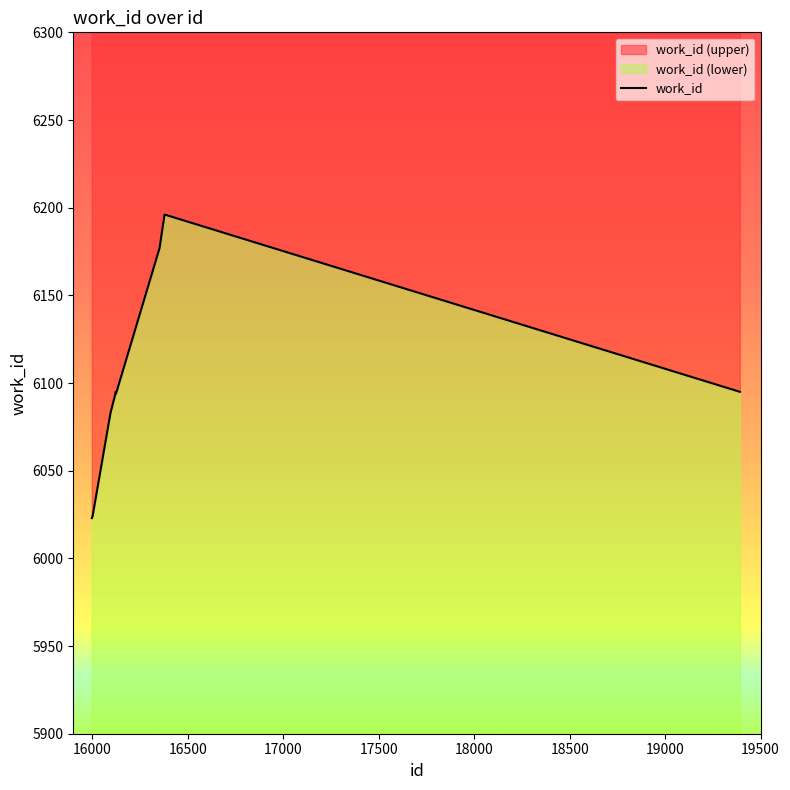

Approximately how many times larger is the value at 16122 compared to 16095?

1.0